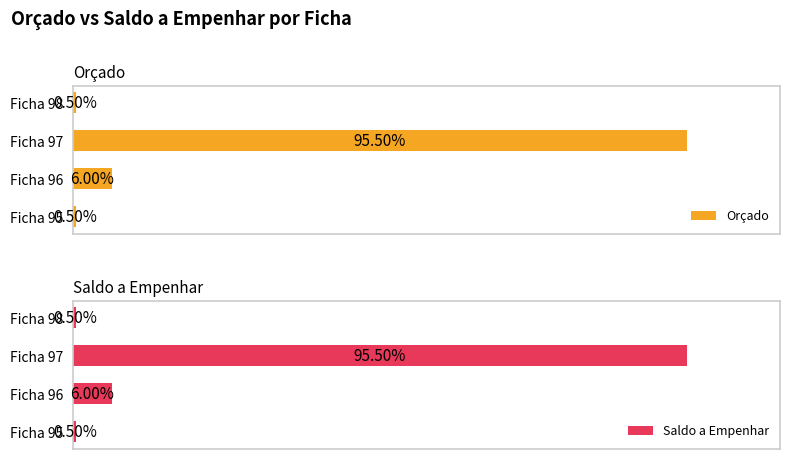

What are all the series names shown in the legend?

Orçado, Saldo a Empenhar